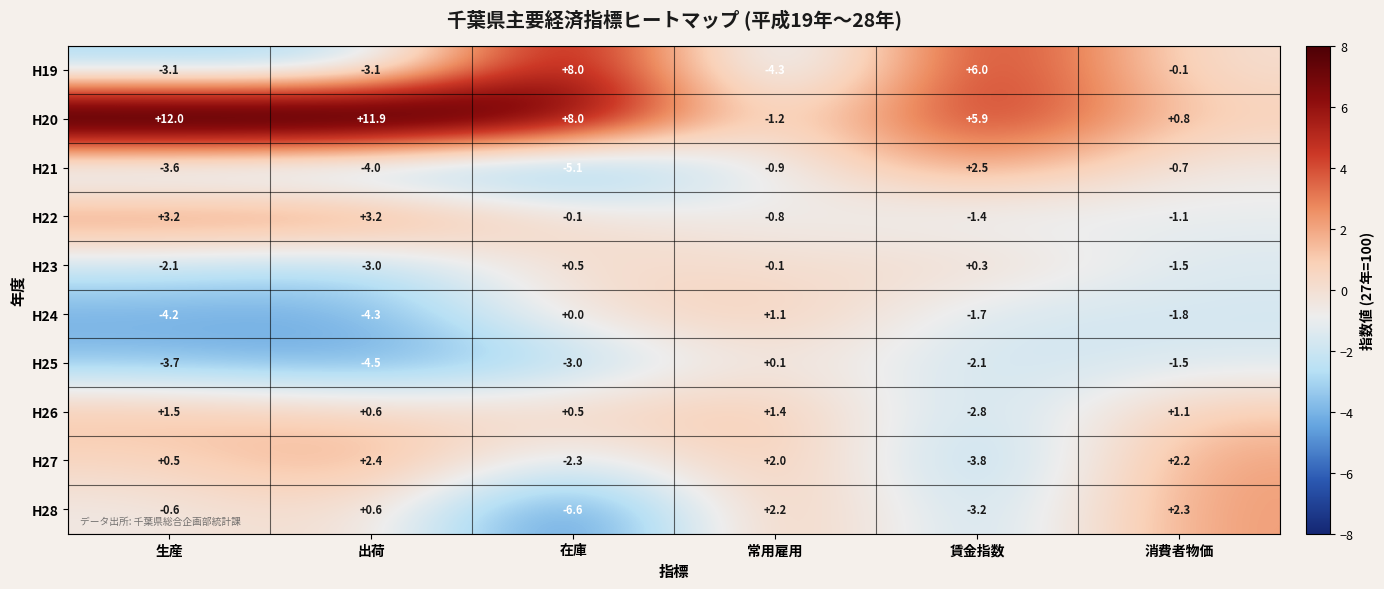

The H25 series shows -2.0 at 出荷. True or false?

False